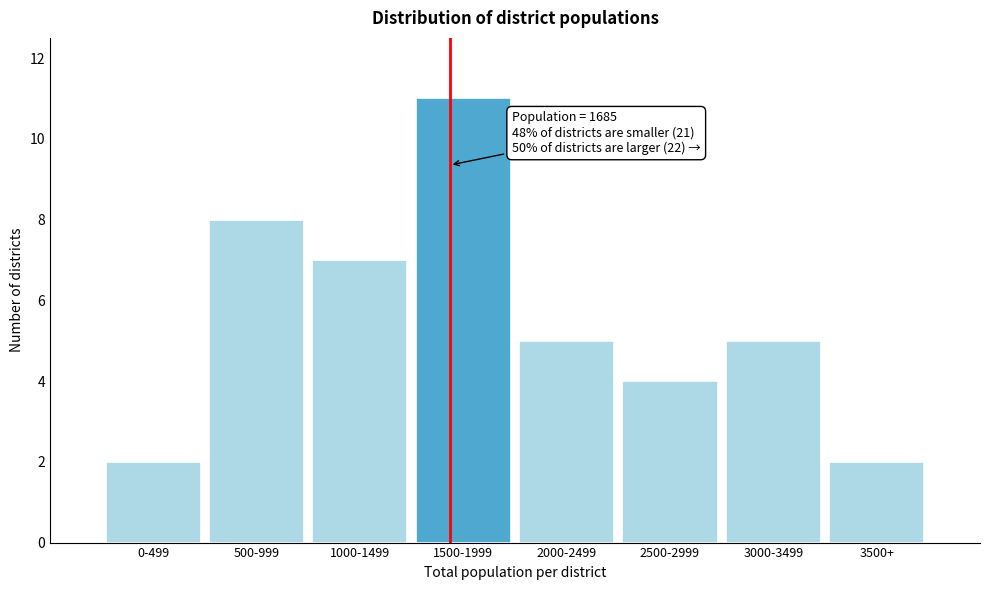

Reading left to right, list all the values displayed in this chart.

2	8	7	11	5	4	5	2